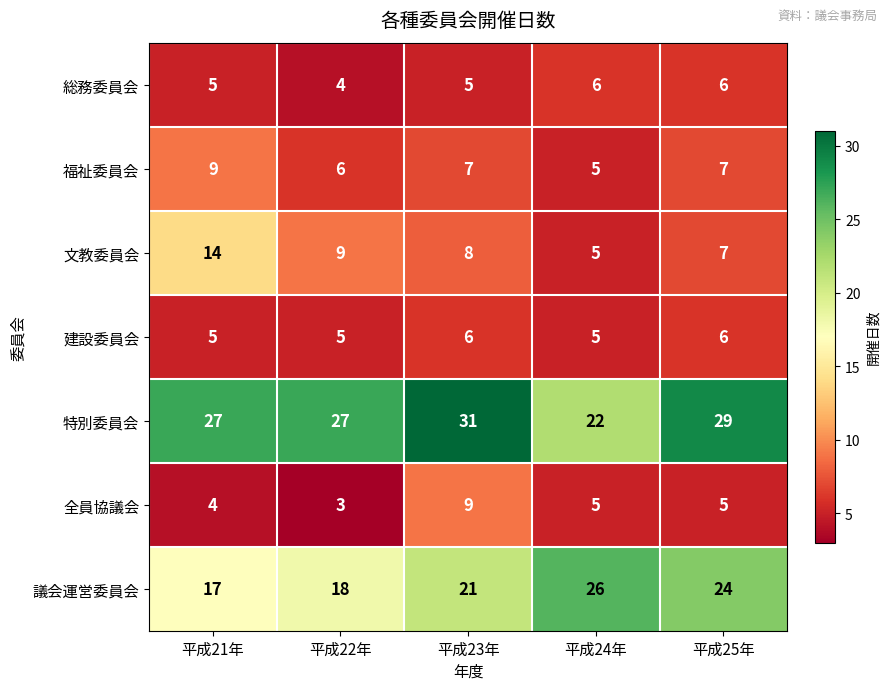

Rank the series at 平成23年 from highest to lowest value.

特別委員会, 議会運営委員会, 全員協議会, 文教委員会, 福祉委員会, 建設委員会, 総務委員会